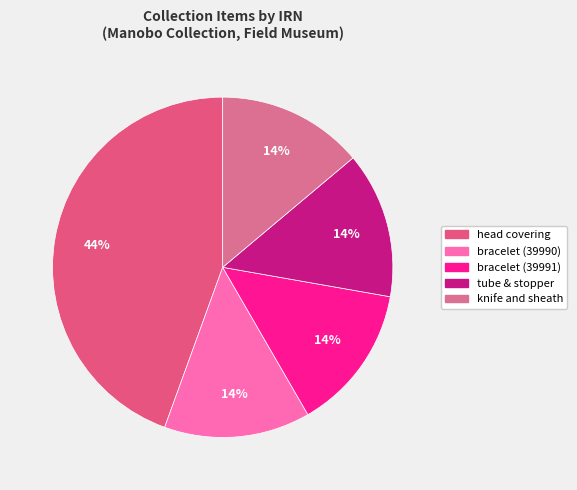

How many segments does this pie chart have?

5